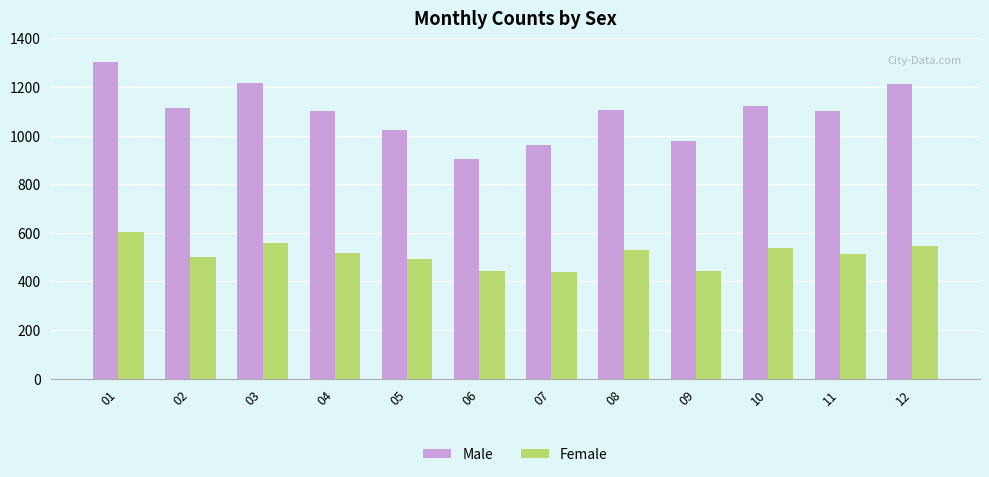

How many bars are there in total?

24